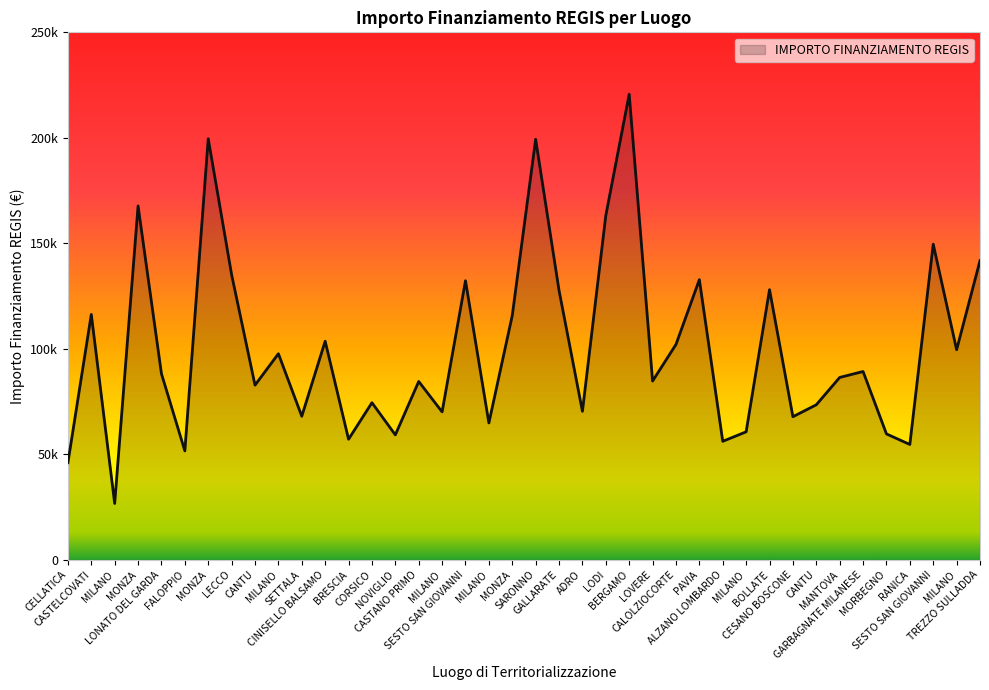

Is this an area chart (filled region under the line)?

Yes